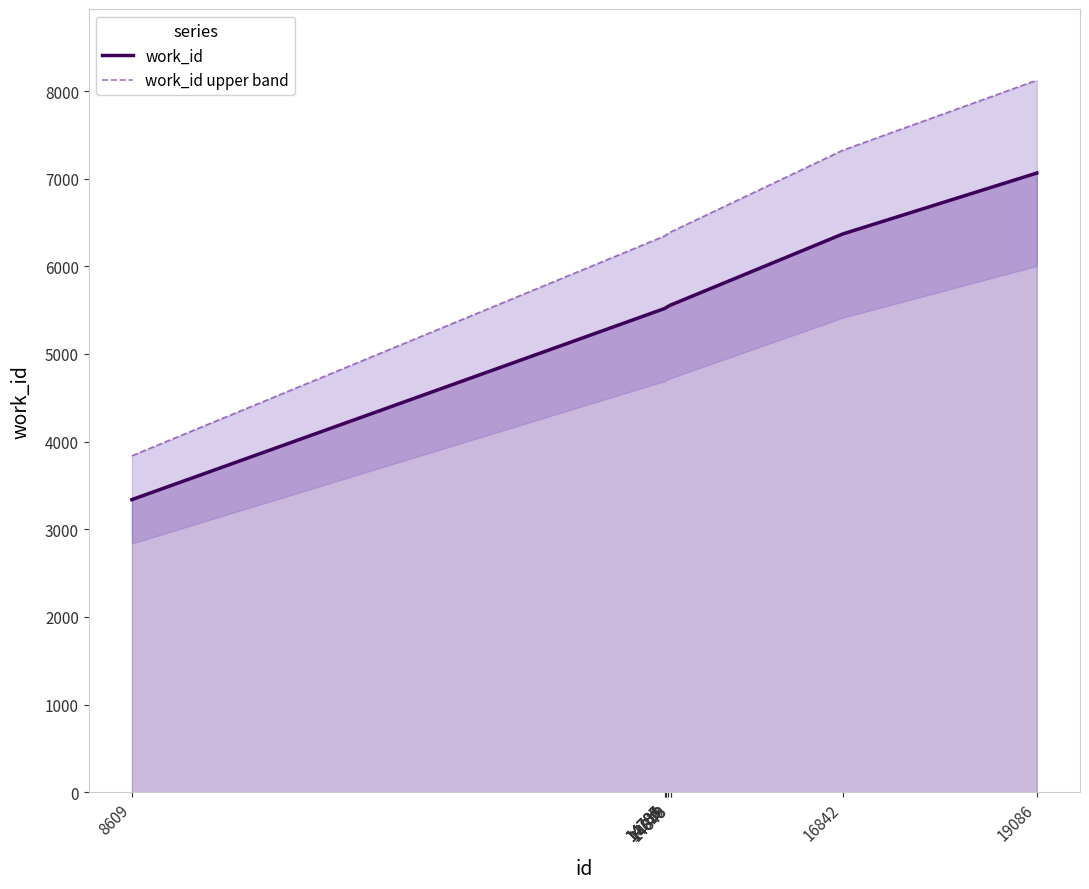

True or false: work_id and work_id upper band cross at least once.

False